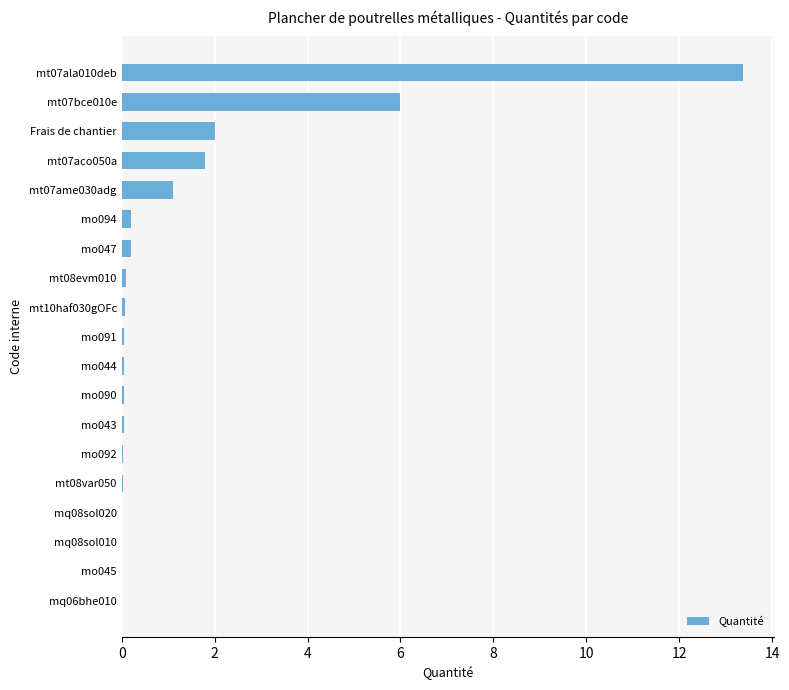

The value at mt08var050 is 0.0. True or false?

True